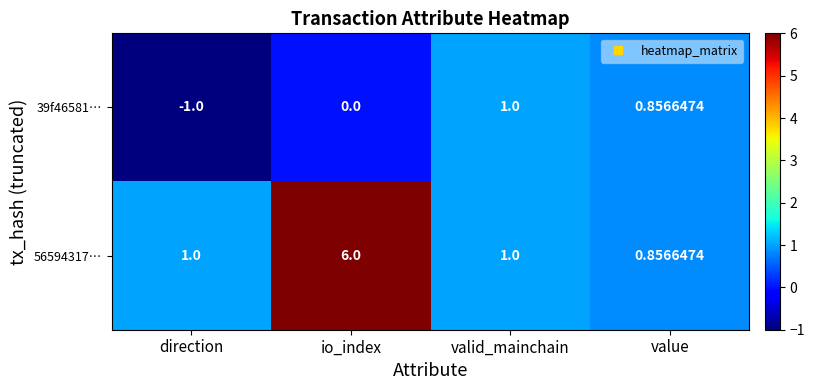

Which series has the largest total across all categories?

56594317…